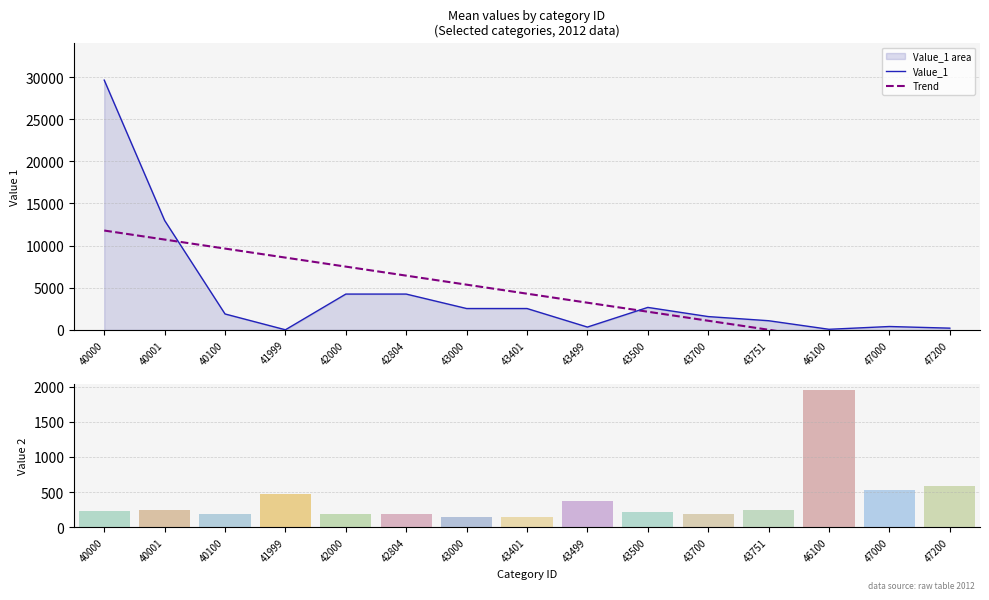

Is it true that Trend equals 6.7 at 43751?

False